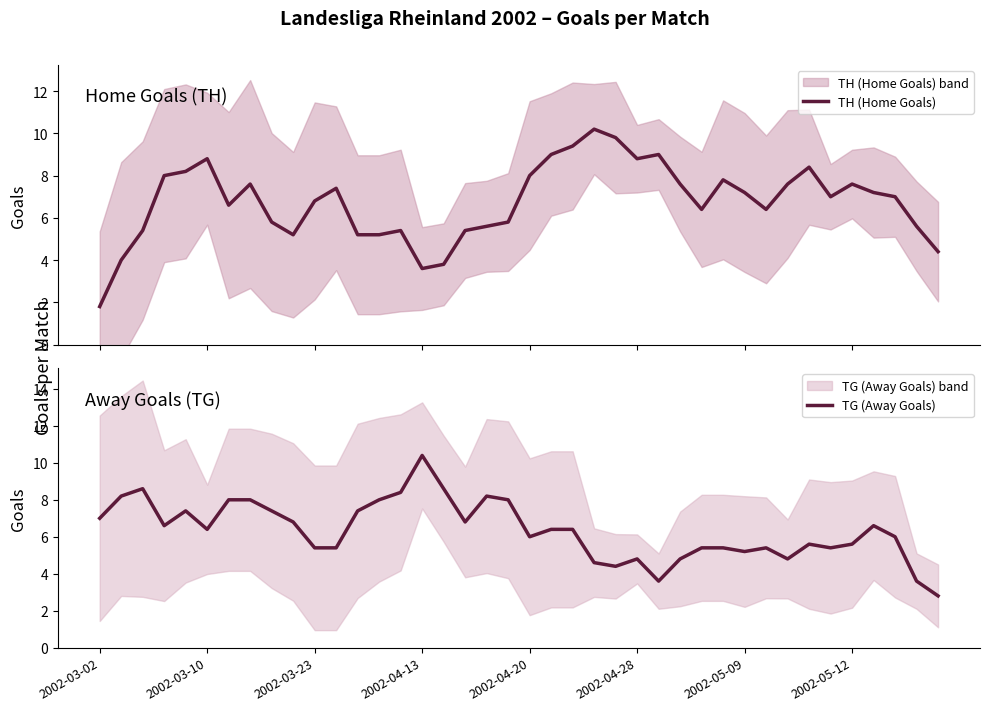

What is the minimum value for TH (Home Goals)?

1.8